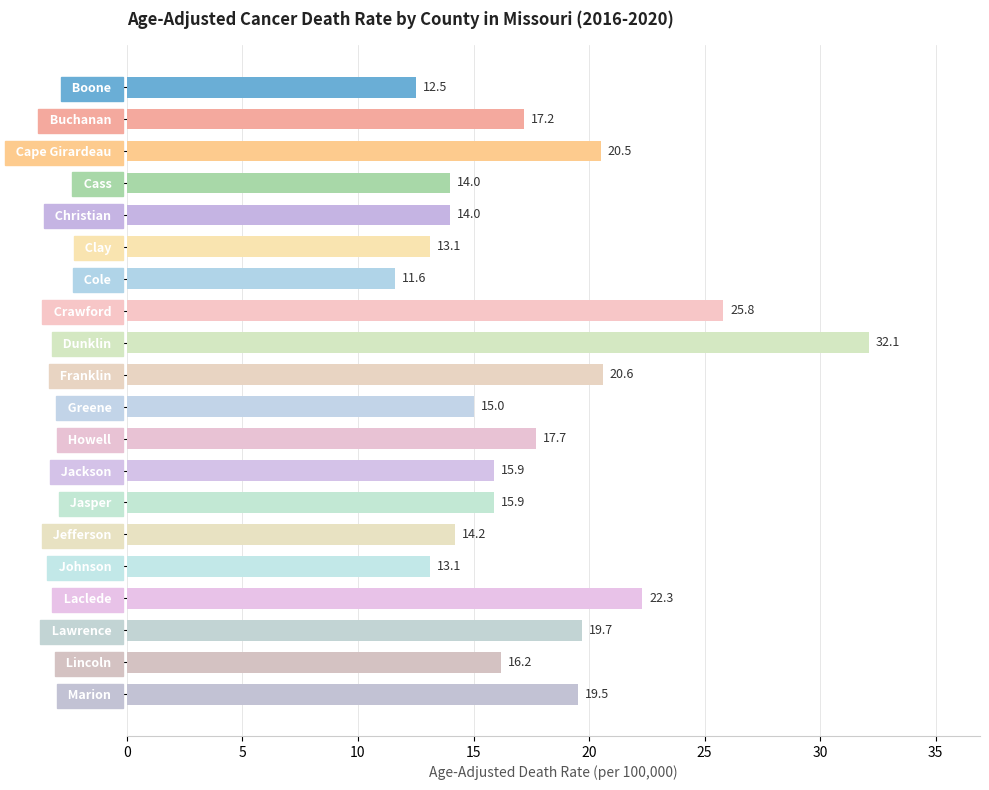

What is the difference between the maximum and minimum values?

20.5